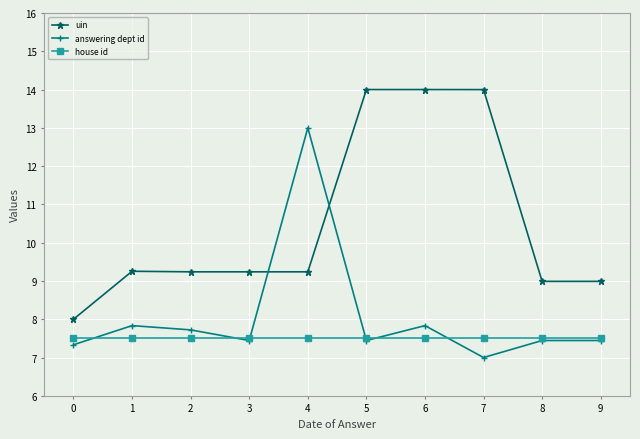

What is the difference between the maximum and second lowest values in the uin series?

5.0